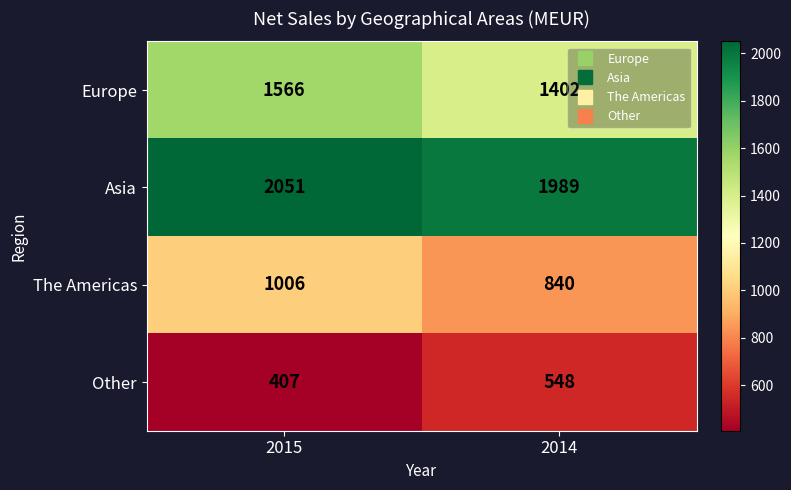

Where is Other nearest to the value 477?

2015